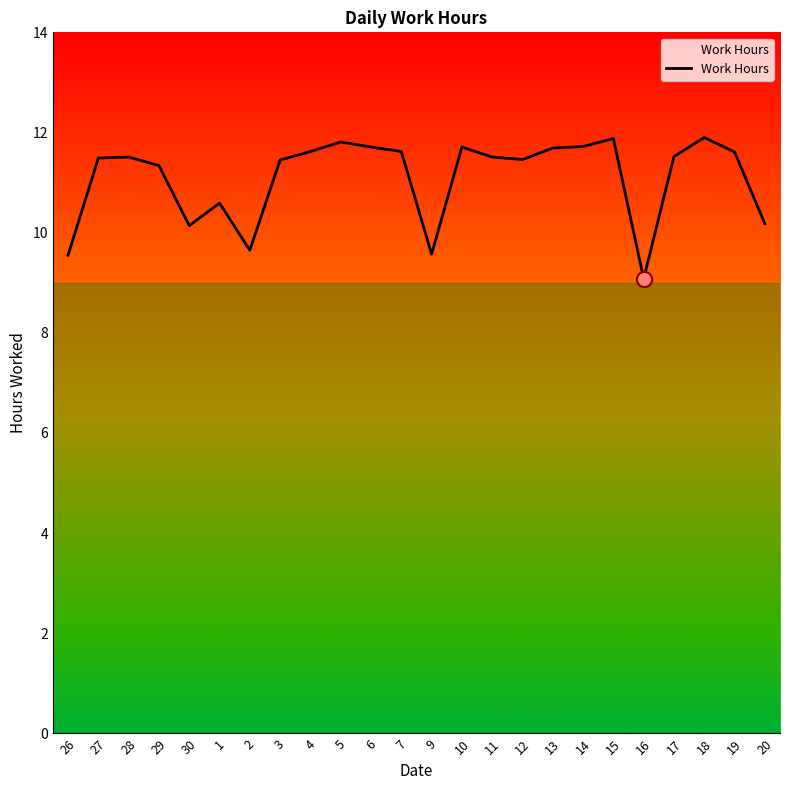

What is the change in value from 26 to 11?

+2.0